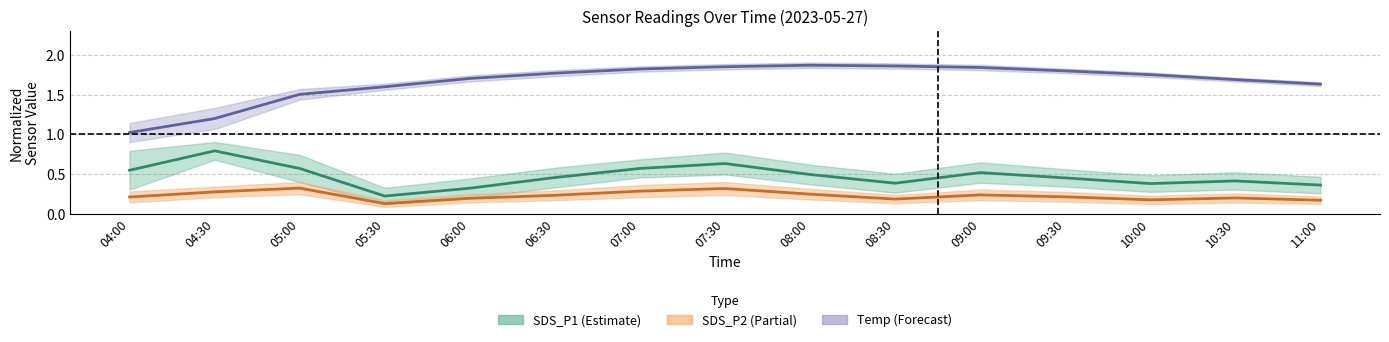

True or false: SDS_P2 has more than 0 interior local peaks.

True